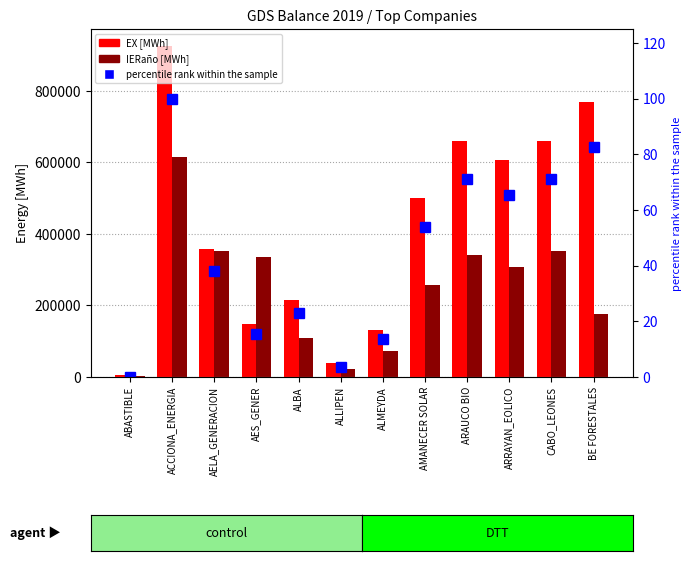

At which category does the chart reach its minimum across all series?

ABASTIBLE